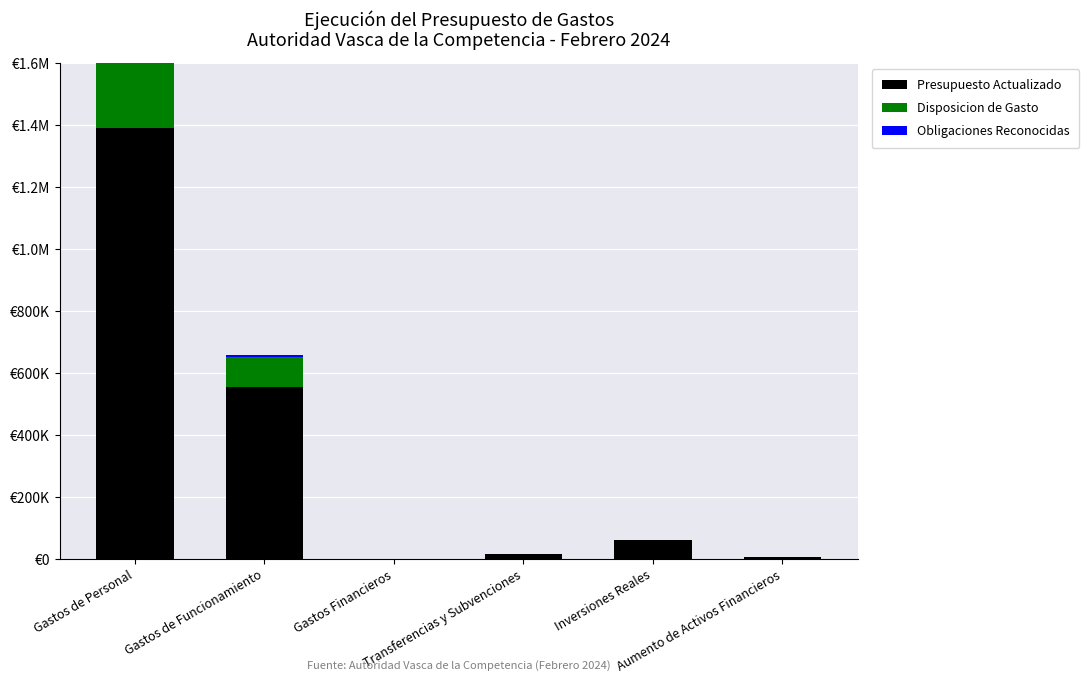

The Obligaciones Reconocidas series shows 89212.8 at Gastos Financieros. True or false?

False